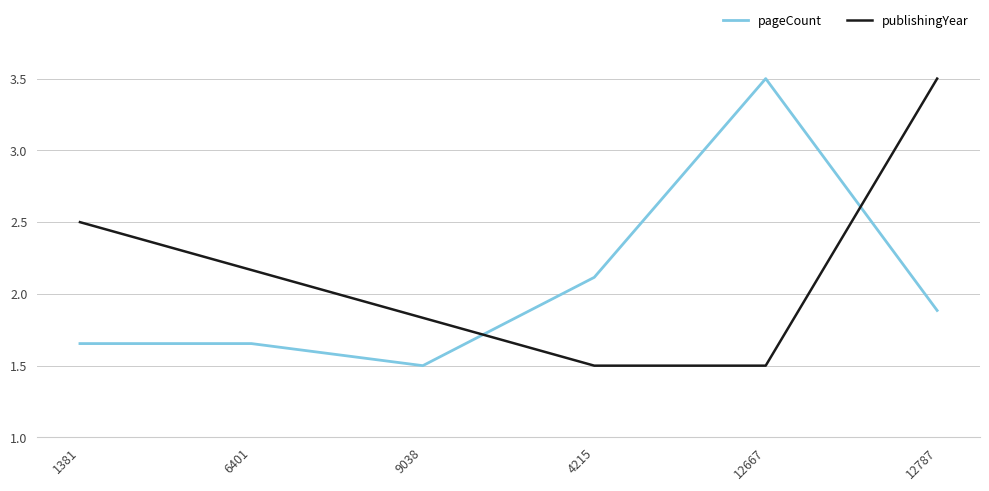

Between 4215 and 12667, which series saw the biggest shift?

pageCount